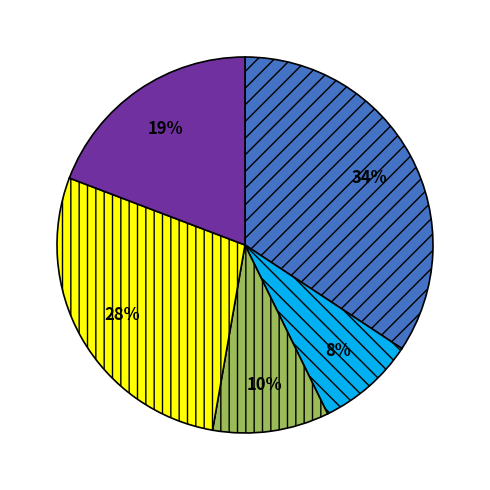

Is there a majority slice in this chart?

No